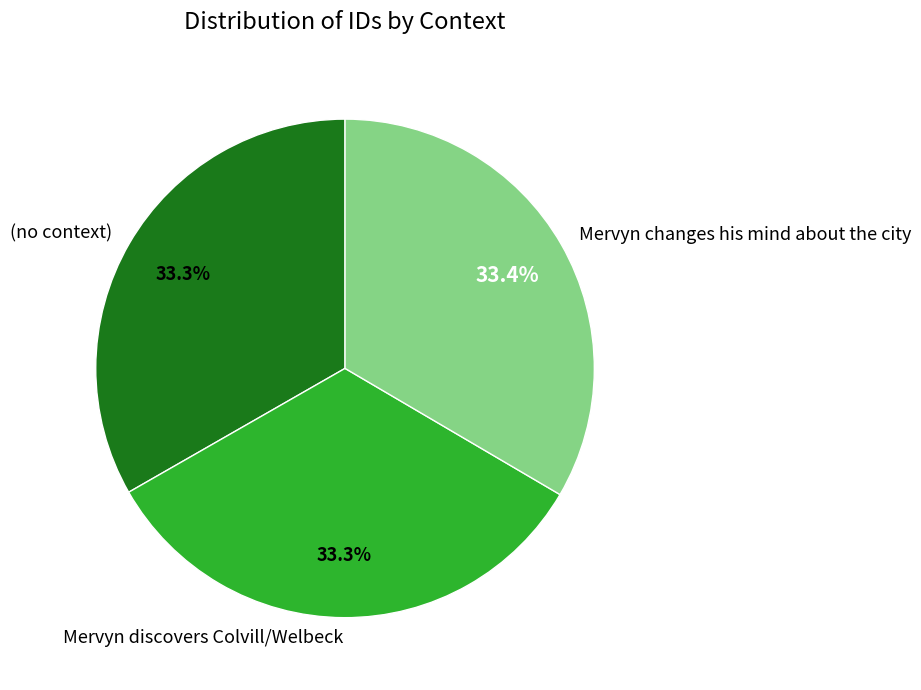

Is there any slice that represents more than half of the pie?

No